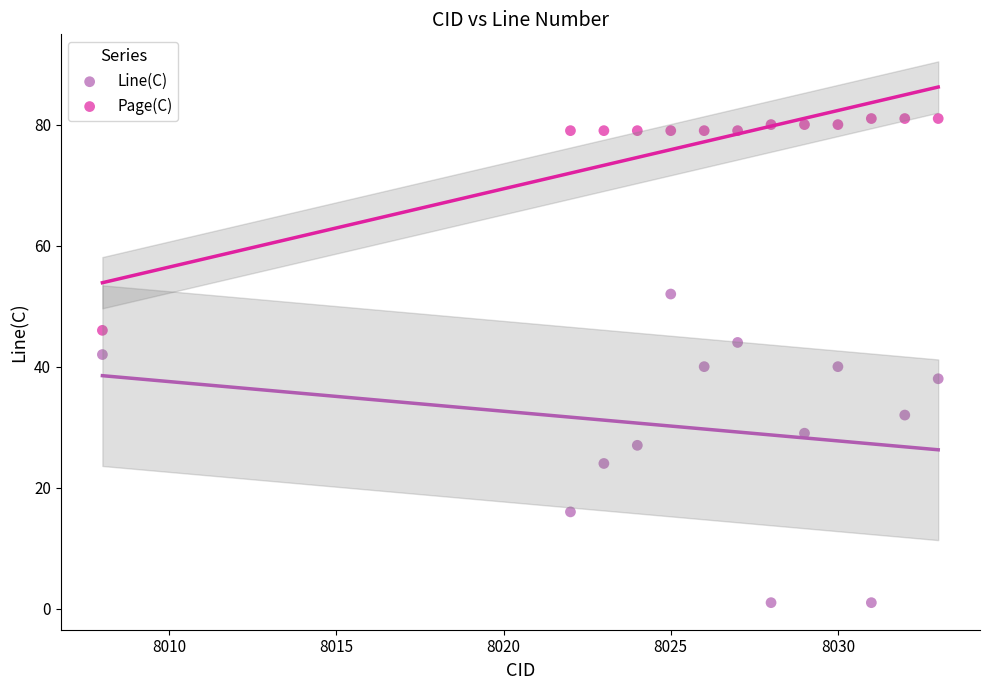

Which series contains the lowest Y value?

Line(C)